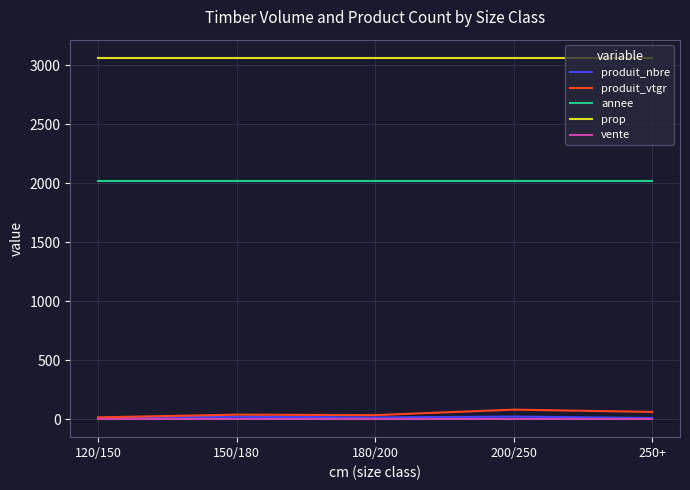

True or false: prop and produit_nbre intersect in this chart.

False